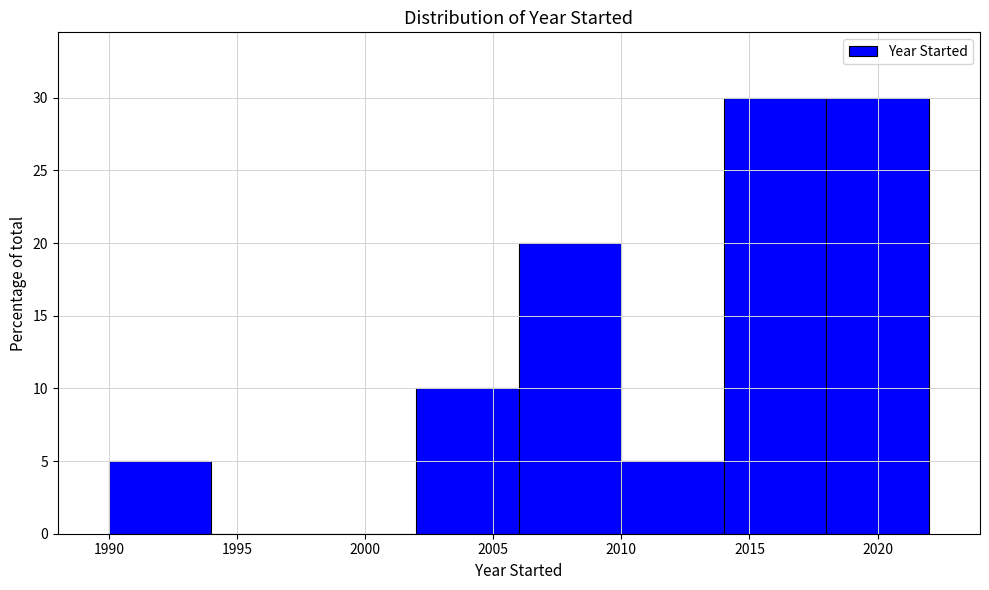

What is the height of the bar covering 2006 to 2010 on the x-axis? The values are not printed on the chart, so give them approximately, as read against the axis.

20